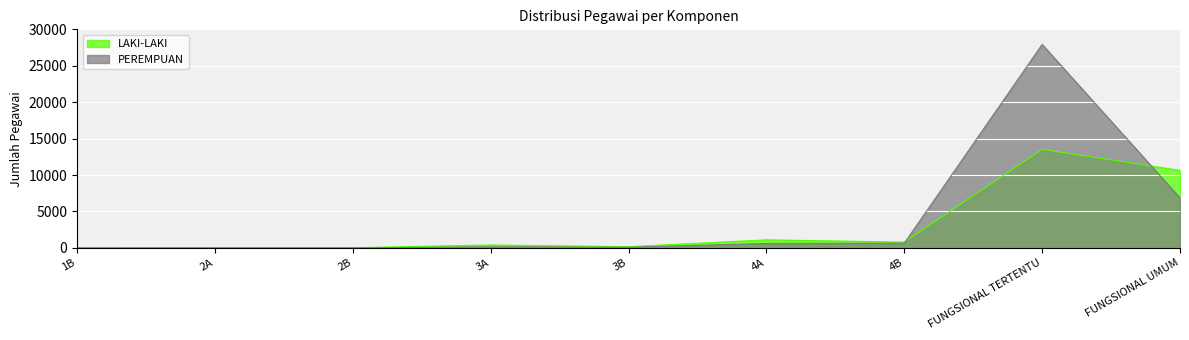

What is the label of the 8th point from the right?

2A